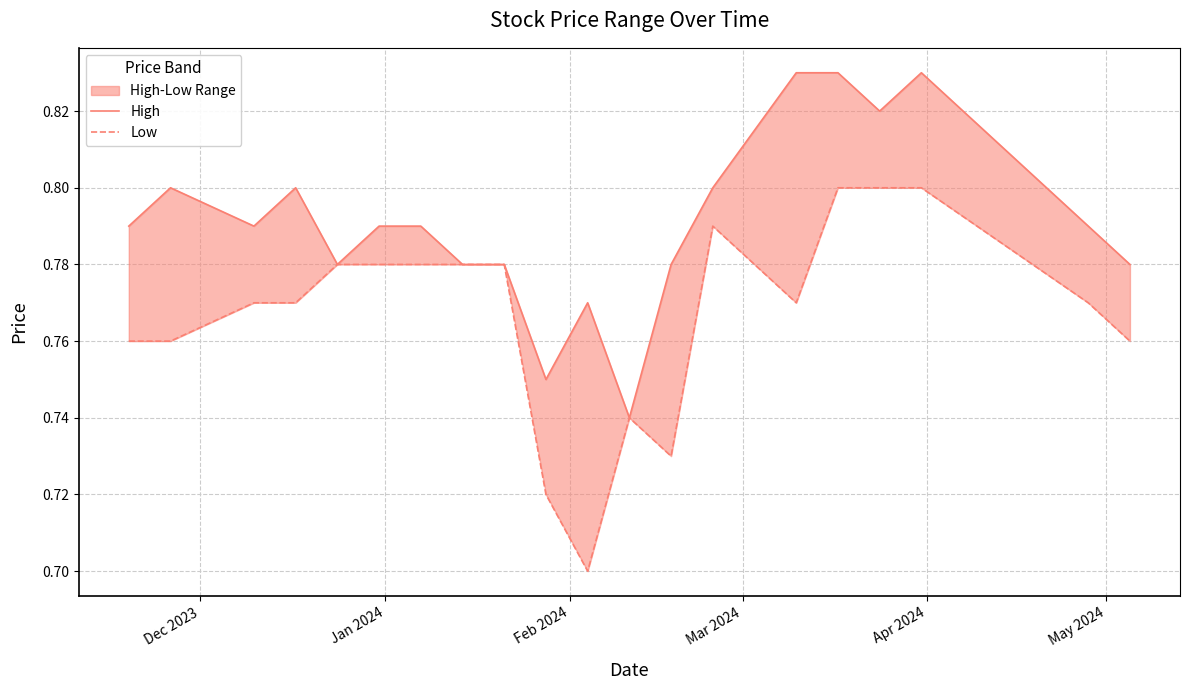

What is the value of the High point at the 8th from the left?

0.8